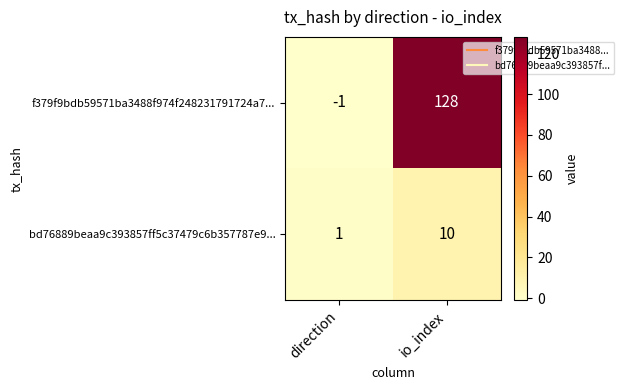

How many categories are shown in the chart?

2